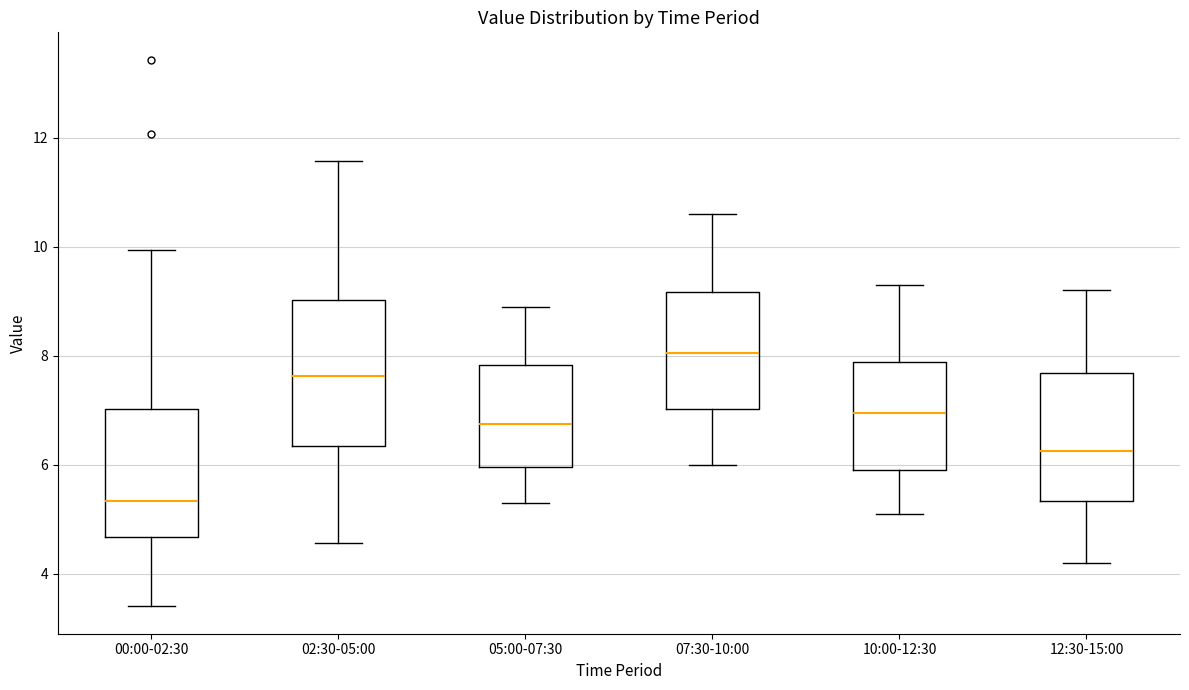

Which box's median line is the highest?

07:30-10:00